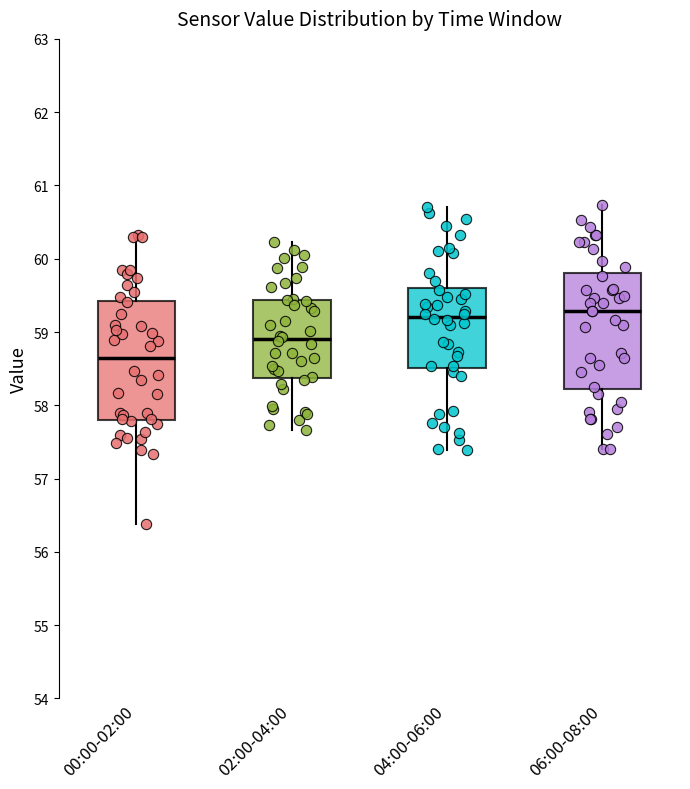

Reading left to right, transcribe this box plot: for each box, give where its median line is, the range the box spans, and where its two whiskers end, as read against the y-axis. The values are not printed on the chart, so give them approximately, as read against the axis.

00:00-02:00: median 58.6, box 57.8 to 59.4, whiskers 56.4 to 60.3
02:00-04:00: median 58.9, box 58.4 to 59.4, whiskers 57.7 to 60.2
04:00-06:00: median 59.2, box 58.5 to 59.6, whiskers 57.4 to 60.7
06:00-08:00: median 59.3, box 58.2 to 59.8, whiskers 57.4 to 60.7